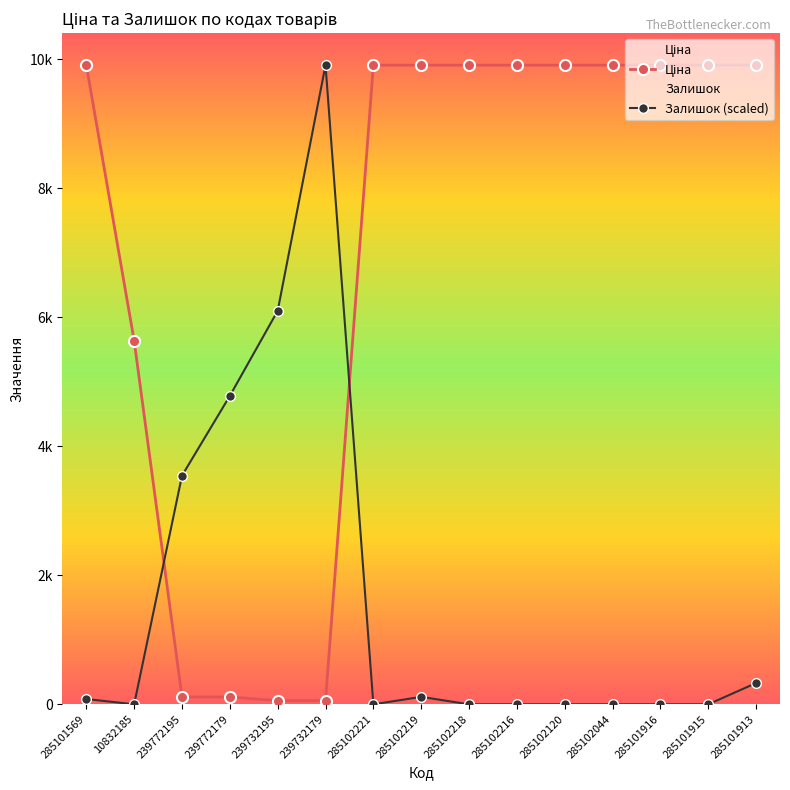

Between 285102219 and 285101915, which series saw the biggest shift?

Залишок (scaled)